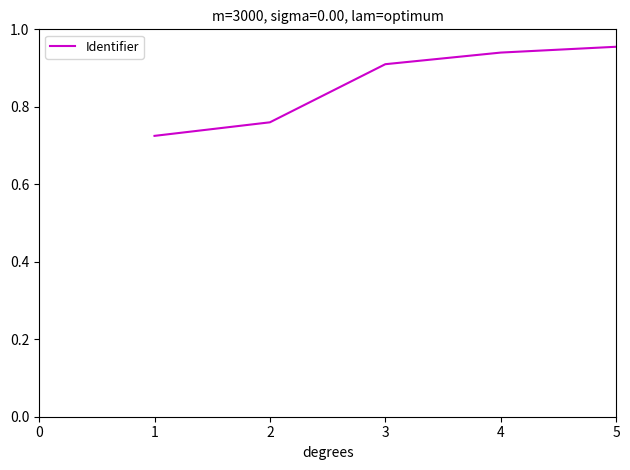

Is it true that the value at 4 is 0.2?

False